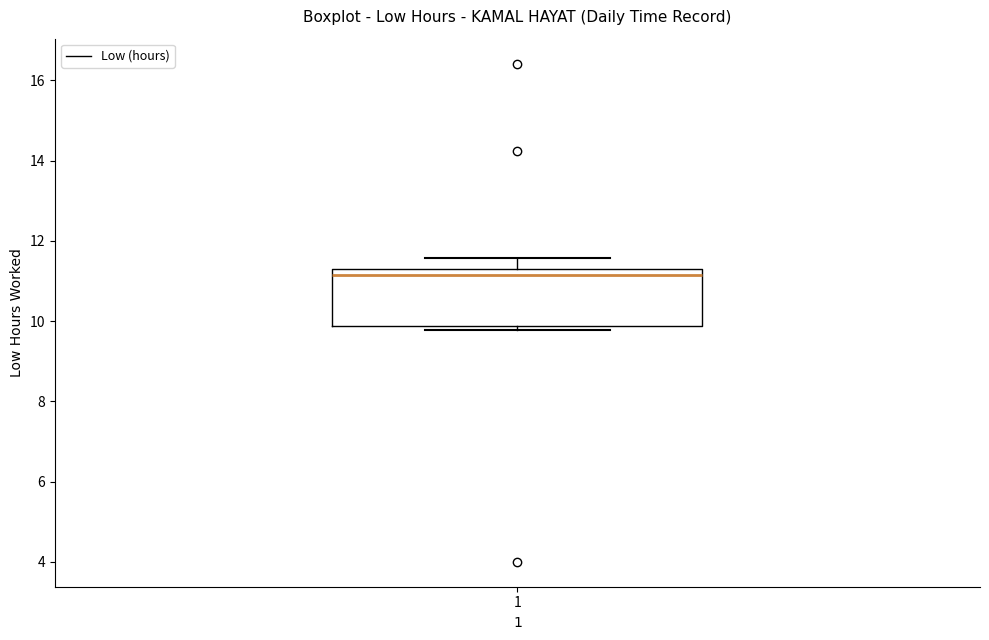

Where is the lower edge of the box at x = 1 on the y-axis? The values are not printed on the chart, so give them approximately, as read against the axis.

9.8